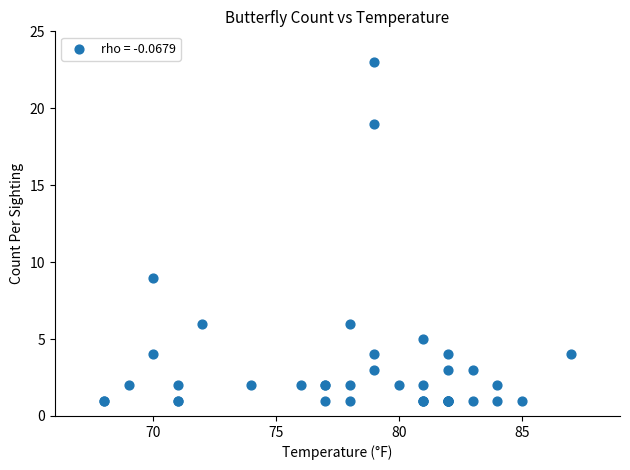

What Y value in the scatter plot is closest to 12?

9